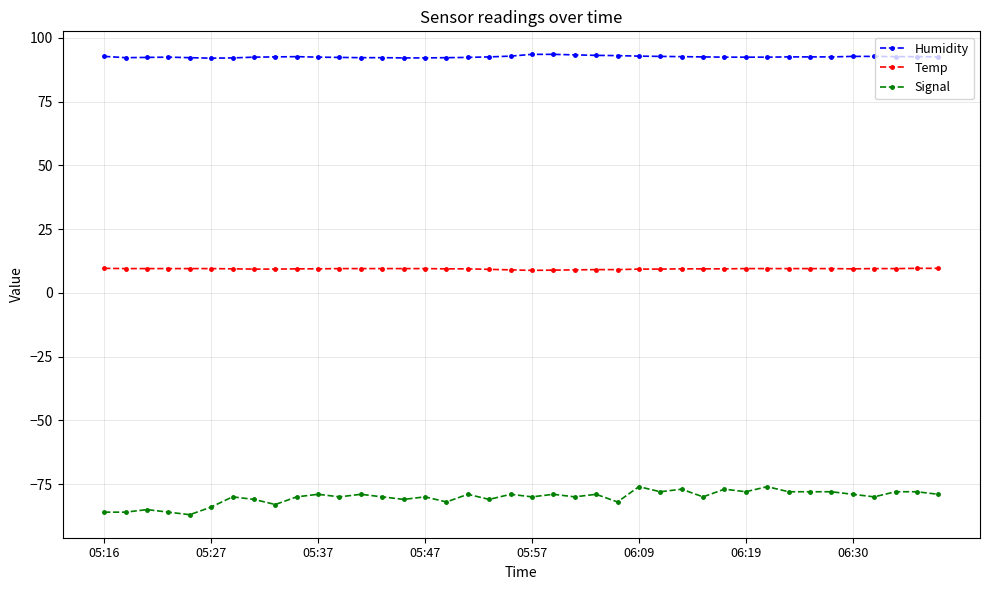

True or false: Signal and Temp cross at least once.

False